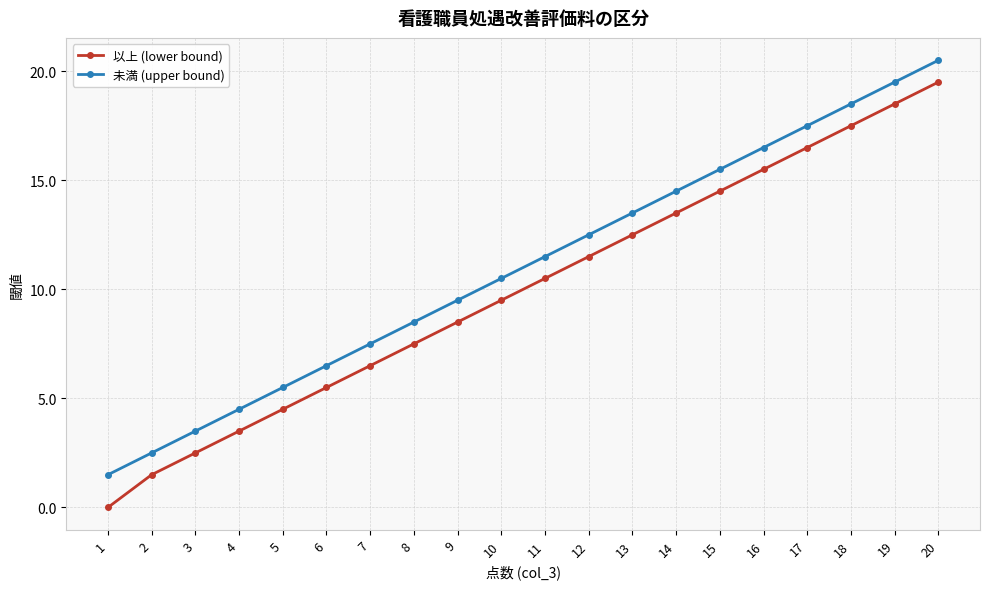

The value of 未満 (upper bound) at 17 is 17.5. True or false?

True